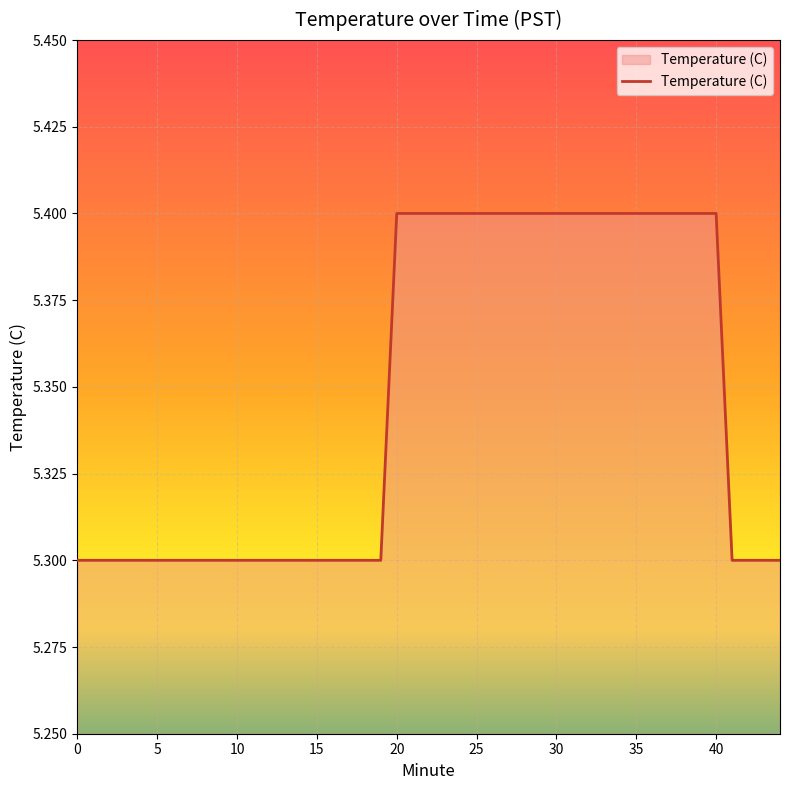

What is the smallest value displayed?

5.3